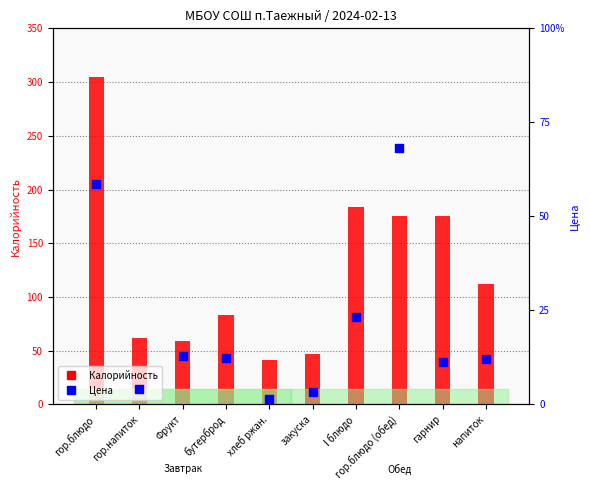

Which series has the widest spread of Y values?

Калорийность